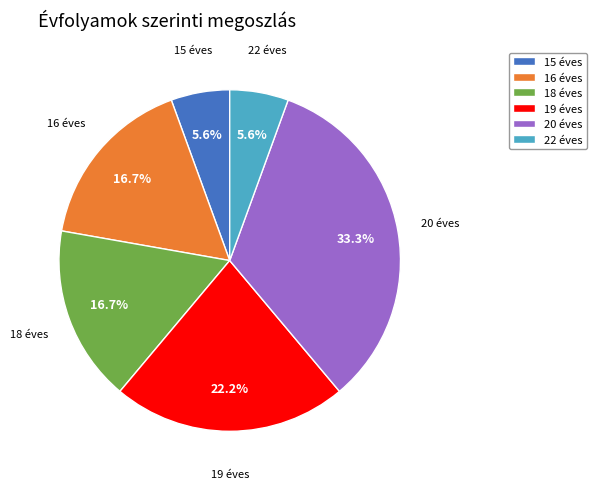

To the nearest percent, what percentage of the pie is 20 éves?

33%